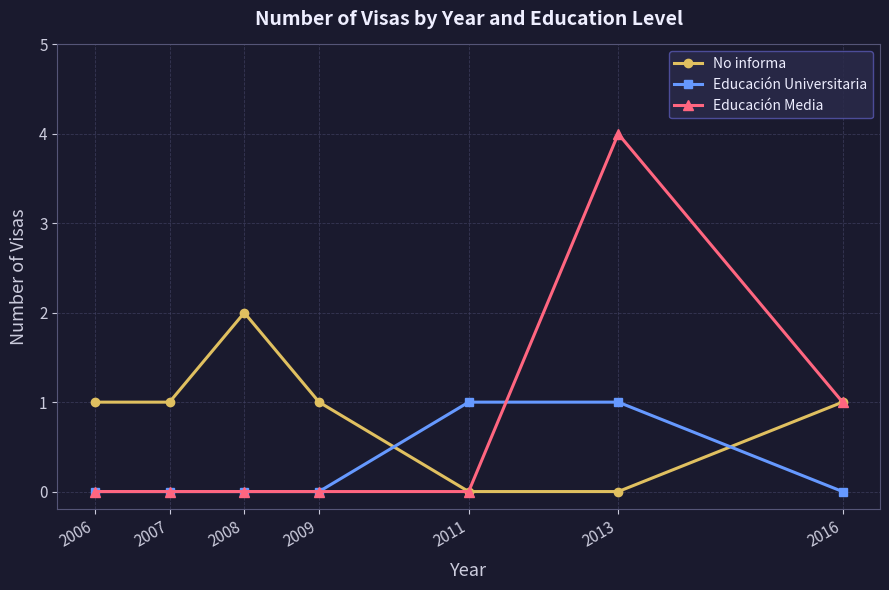

The value of Educación Media at 2013 is 4. True or false?

True